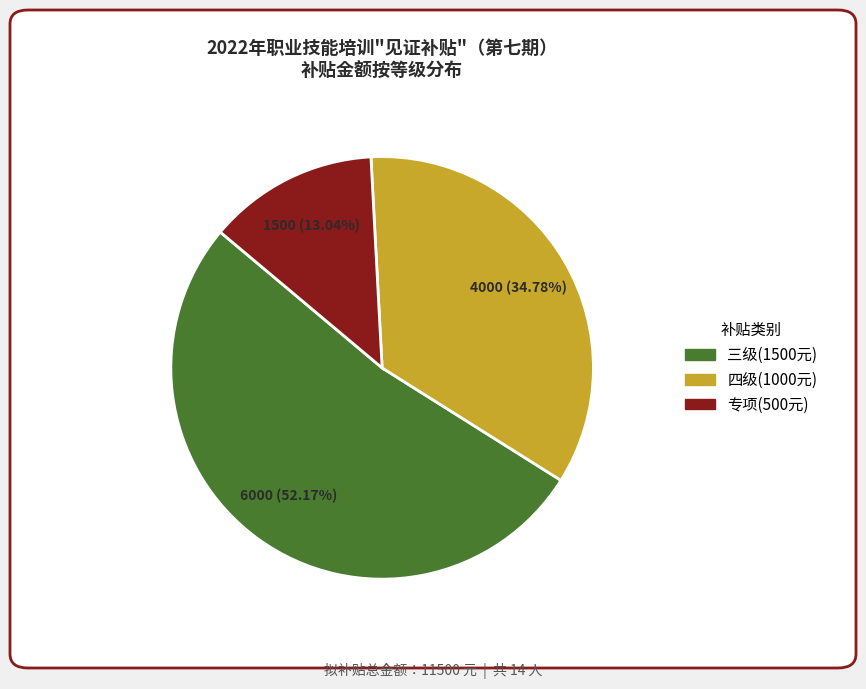

Is there any slice that represents more than half of the pie?

Yes